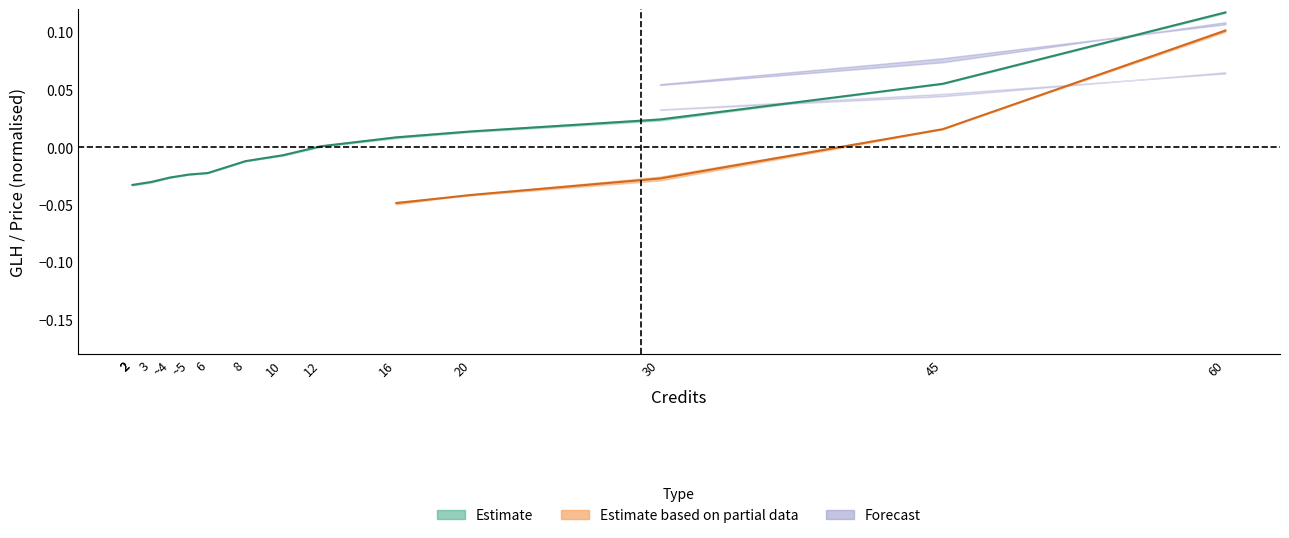

The chart shows a value of -0.0 at 2. True or false?

True